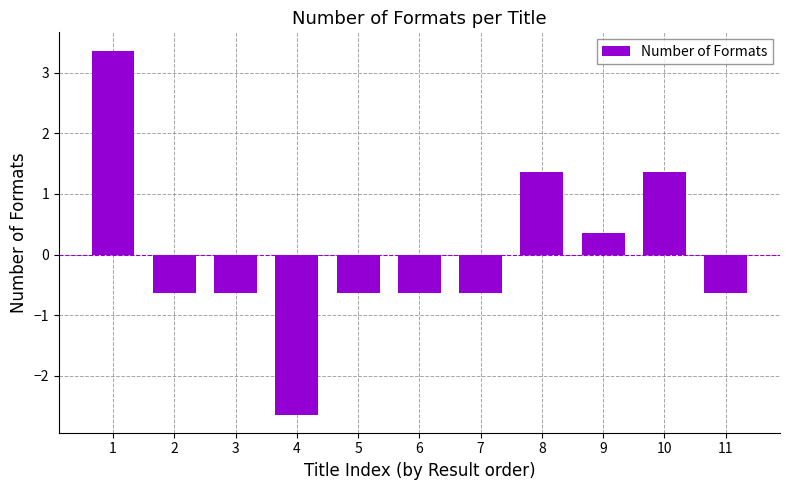

Reading left to right, list all the values displayed in this chart.

3.4	-0.6	-0.6	-2.6	-0.6	-0.6	-0.6	1.4	0.4	1.4	-0.6